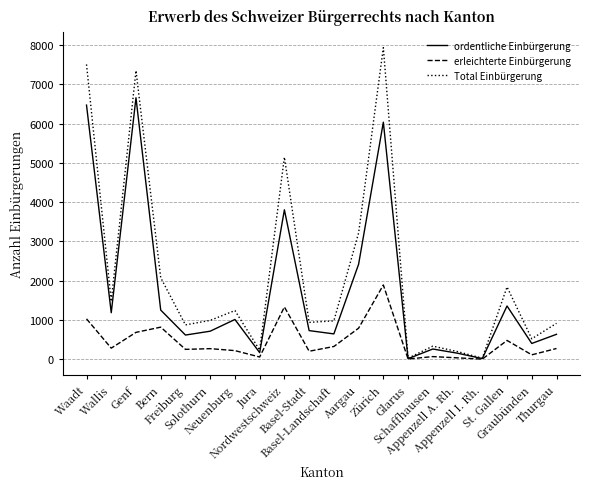

What value does the erleichterte Einbürgerung series have at Bern, to the nearest 50?

800